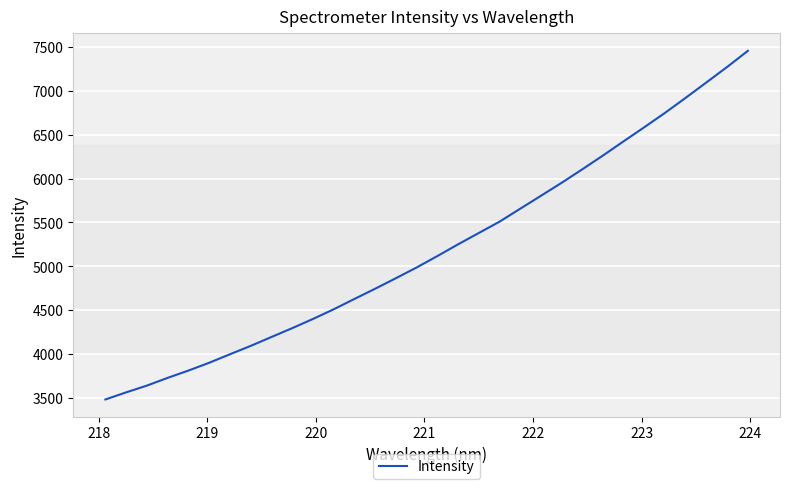

Is this an area chart (filled region under the line)?

No